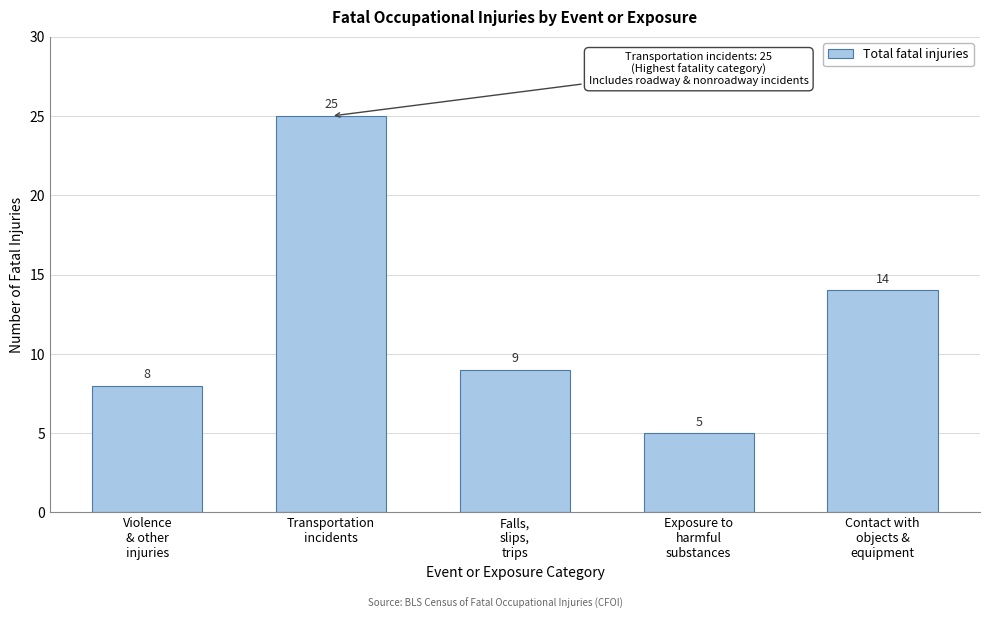

Reading left to right, list all the values displayed in this chart.

8	25	9	5	14